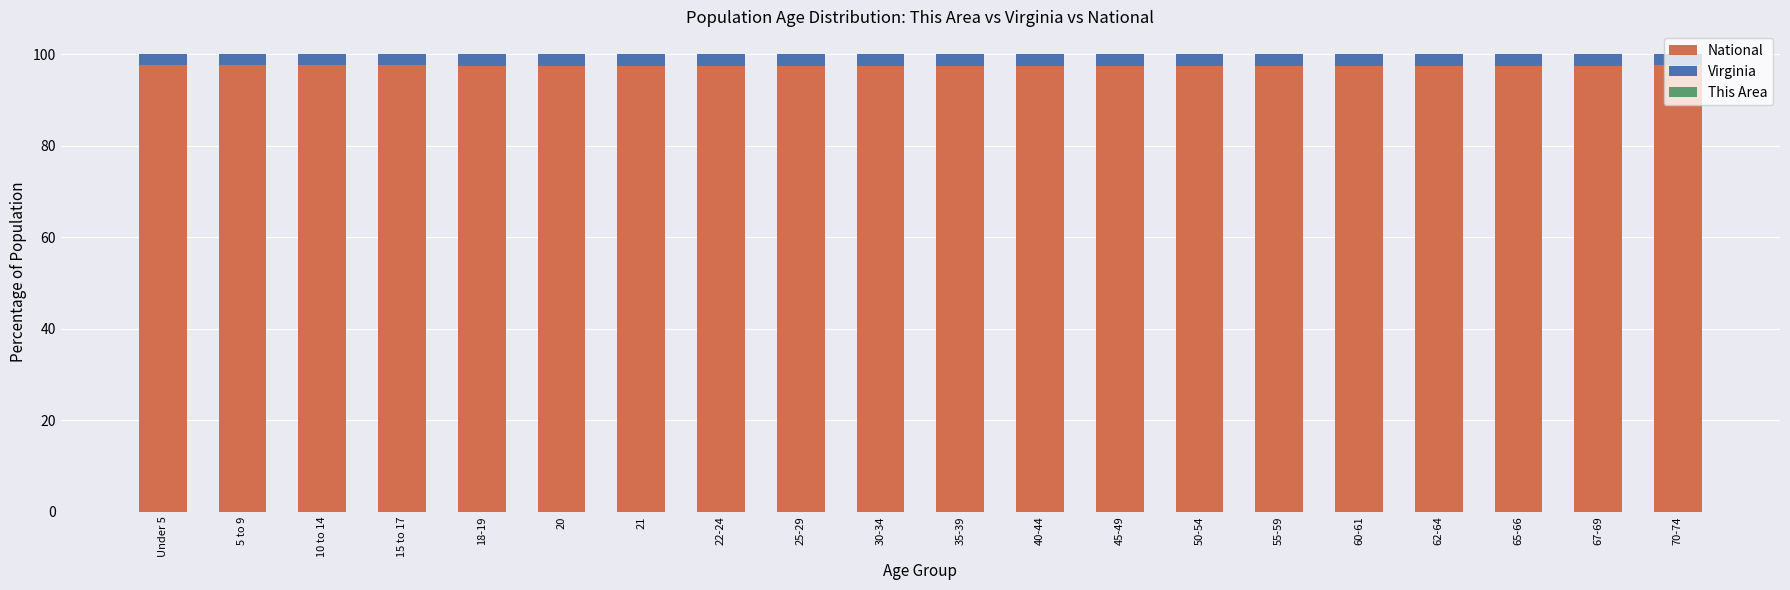

What is the highest value of the National series?

97.6